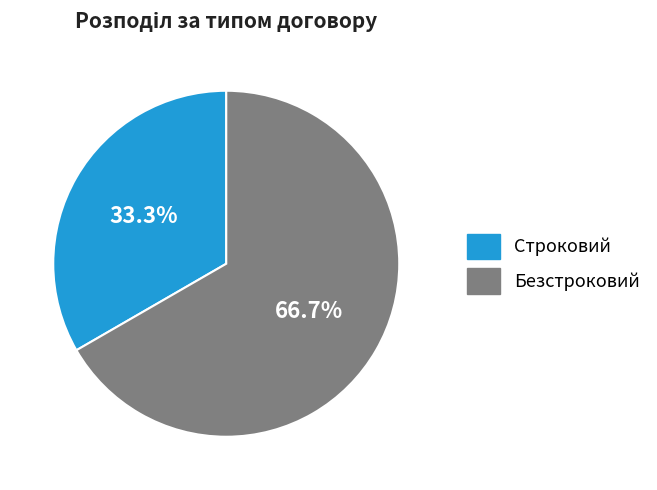

What percentage do Безстроковий and Строковий together represent?

100.0%